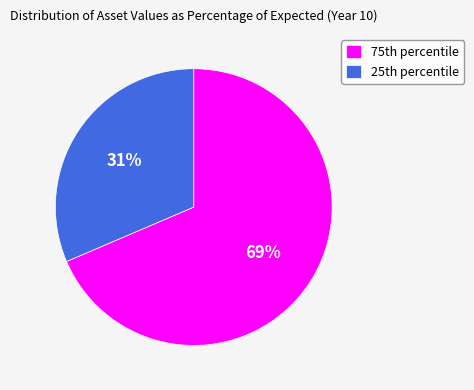

Count the number of slices in the pie.

2